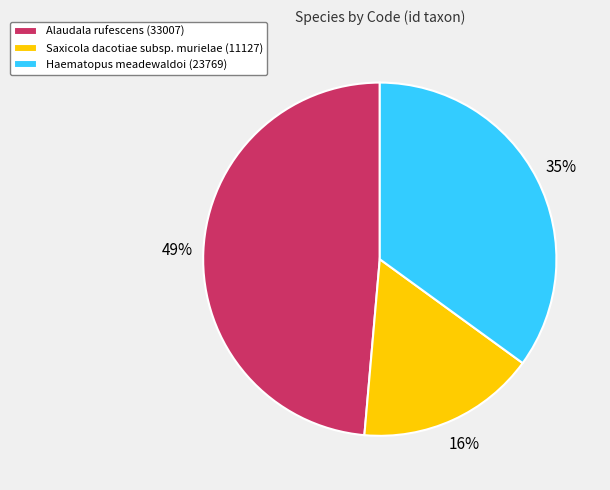

True or false: Haematopus meadewaldoi accounts for 40% of the total.

False